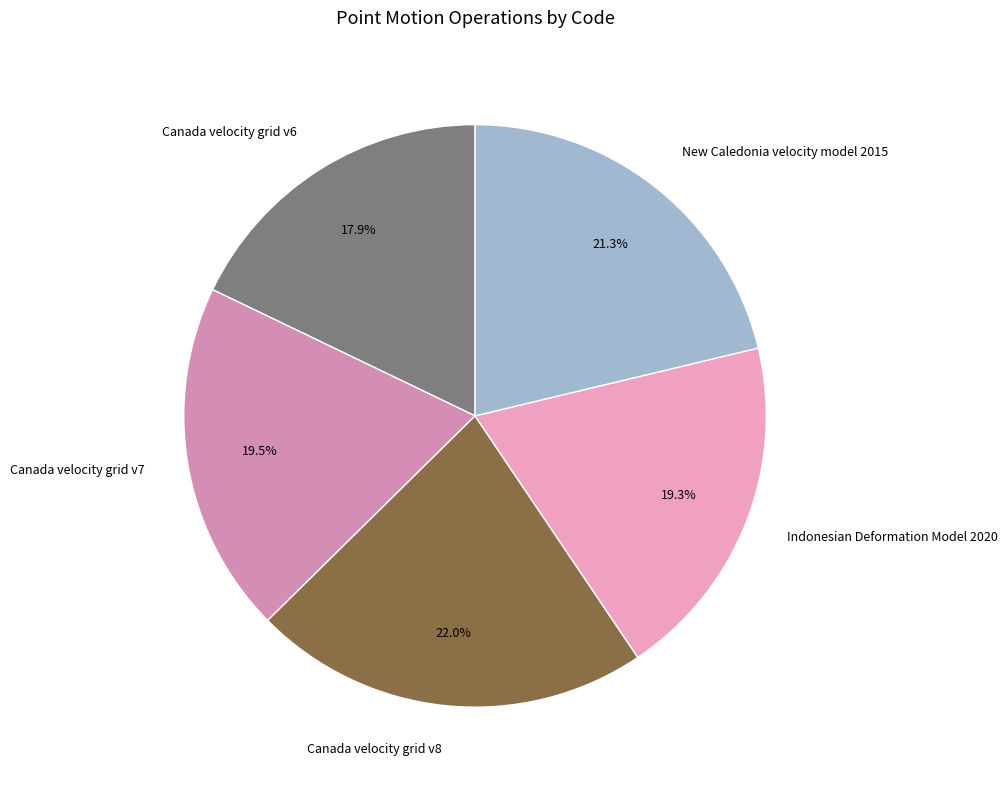

To the nearest percent, what is the combined percentage of Canada velocity grid v6 and Canada velocity grid v7?

37%